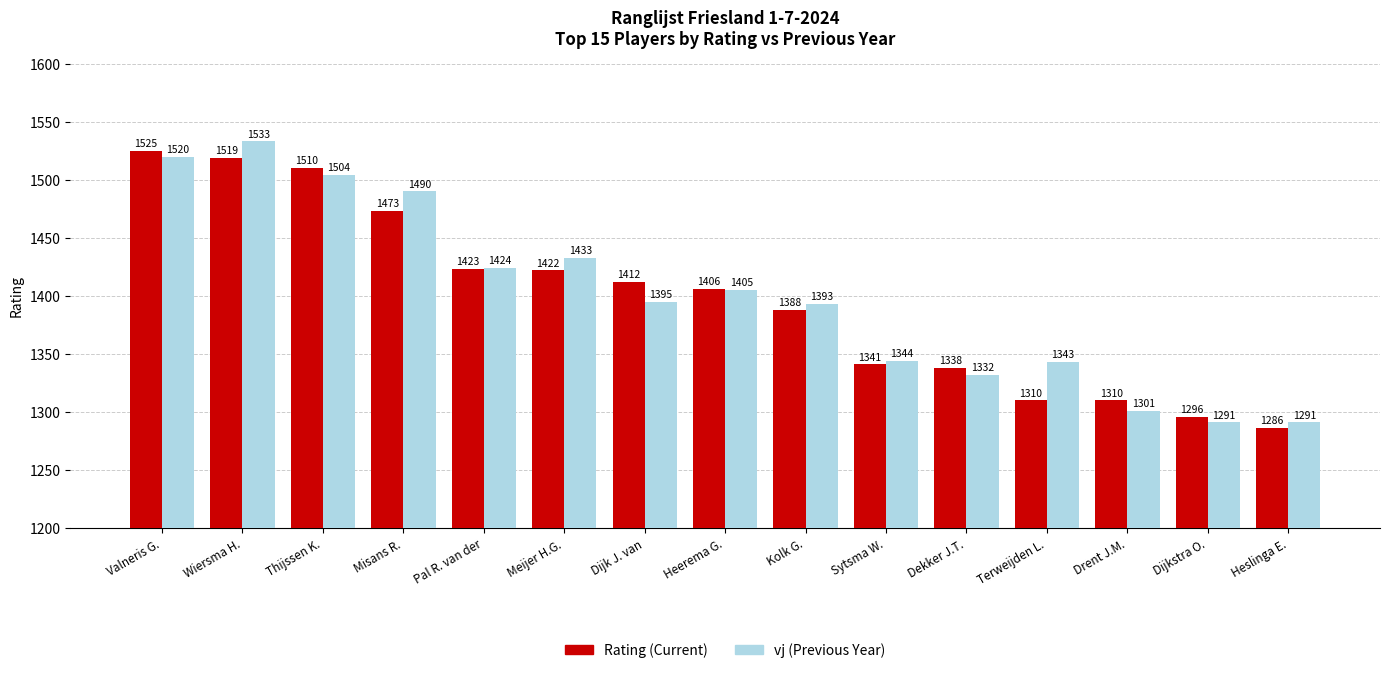

What is the sum of all Rating (Current) values?

20959